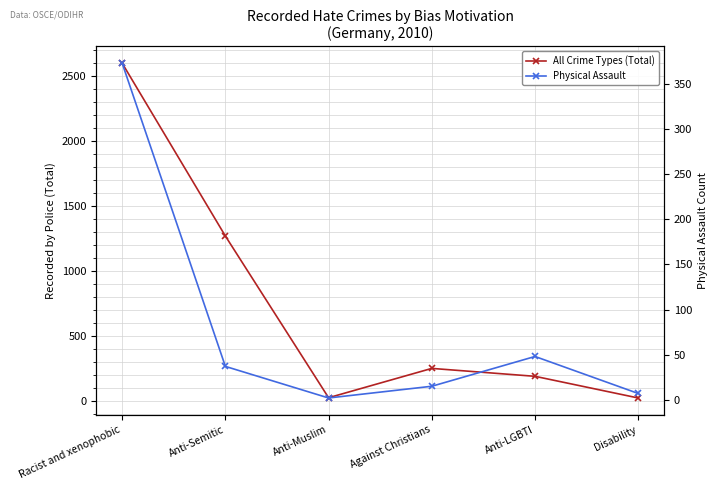

Which category has the highest value in the Physical Assault series?

Racist and xenophobic